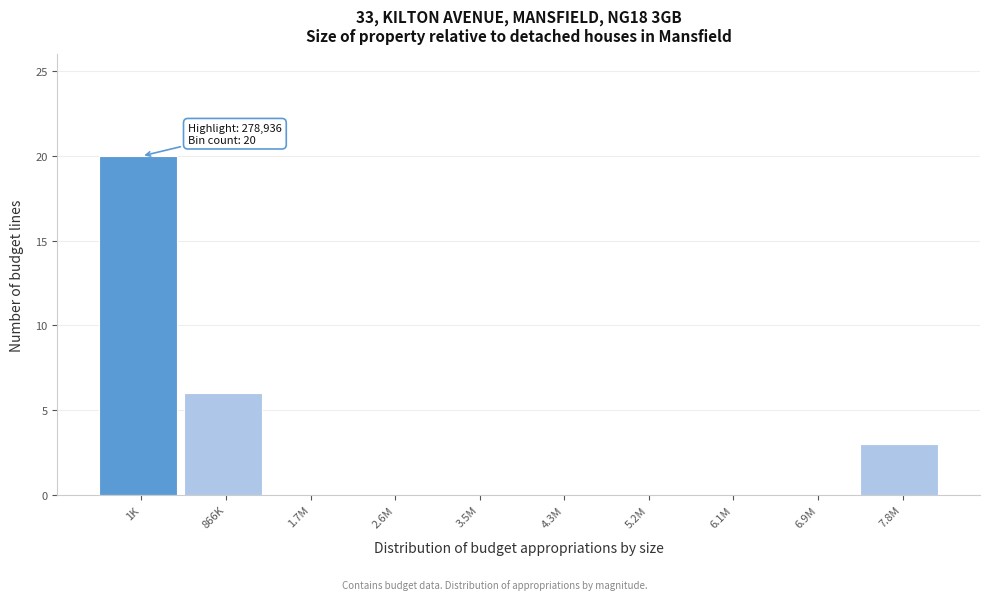

Reading left to right, what are all the values shown in this chart?

1K=20	866K=6	1.7M=0	2.6M=0	3.5M=0	4.3M=0	5.2M=0	6.1M=0	6.9M=0	7.8M=3